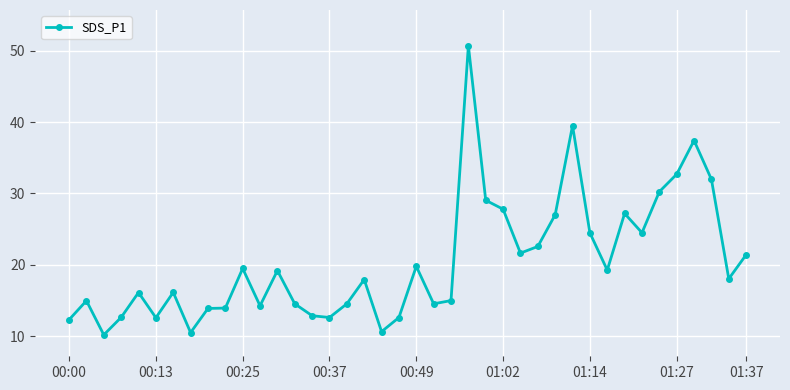

True or false: there are more than 2 points higher than both neighbors.

True